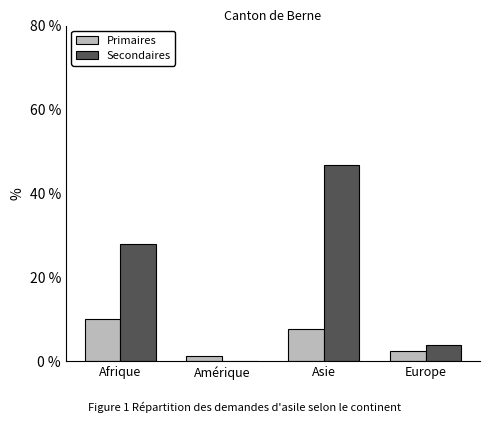

Which series changed the most between Afrique and Amérique?

Secondaires